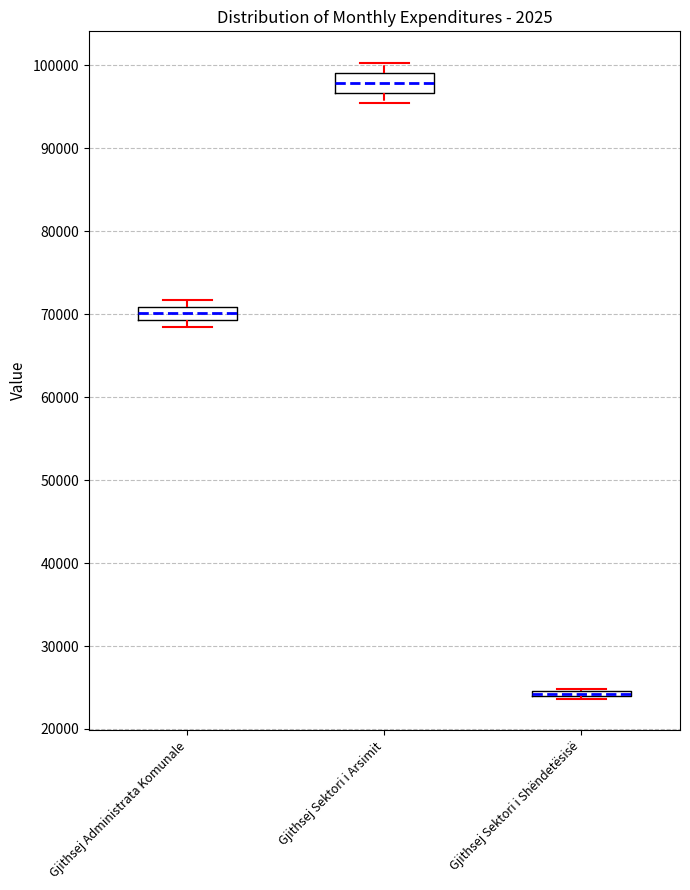

Where is the upper edge of the box for Gjithsej Sektori i Shëndetësisë on the y-axis? The values are not printed on the chart, so give them approximately, as read against the axis.

25000